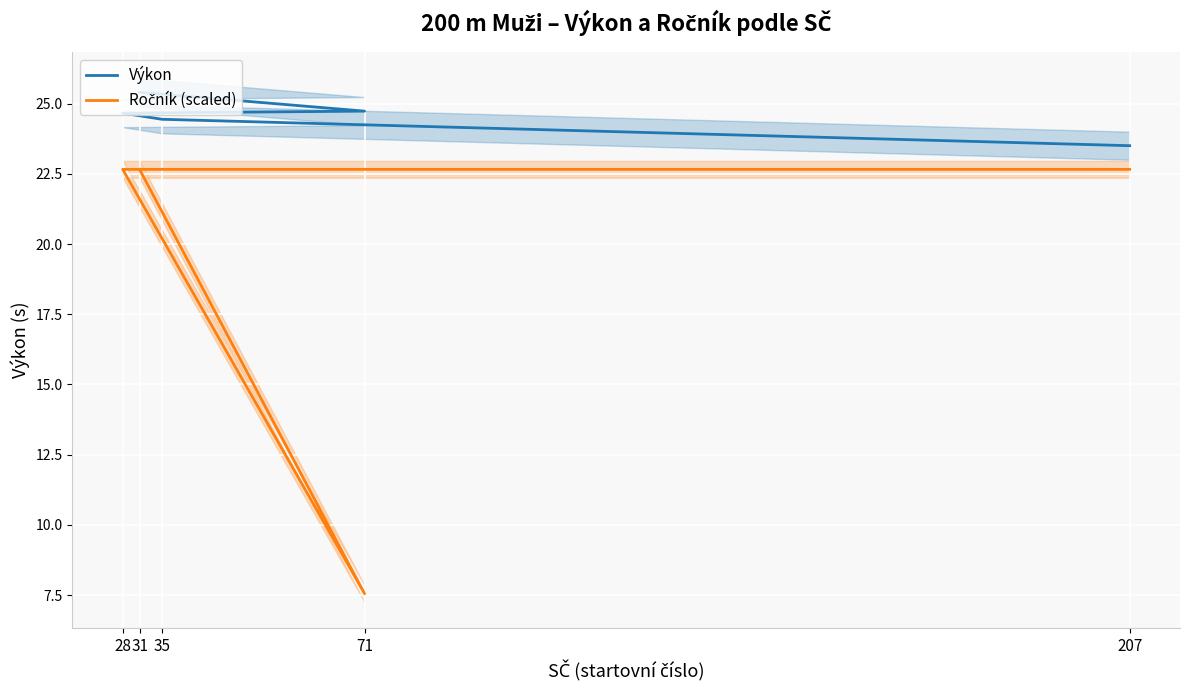

Between 207 and 71, which series saw the biggest shift?

Ročník (scaled)